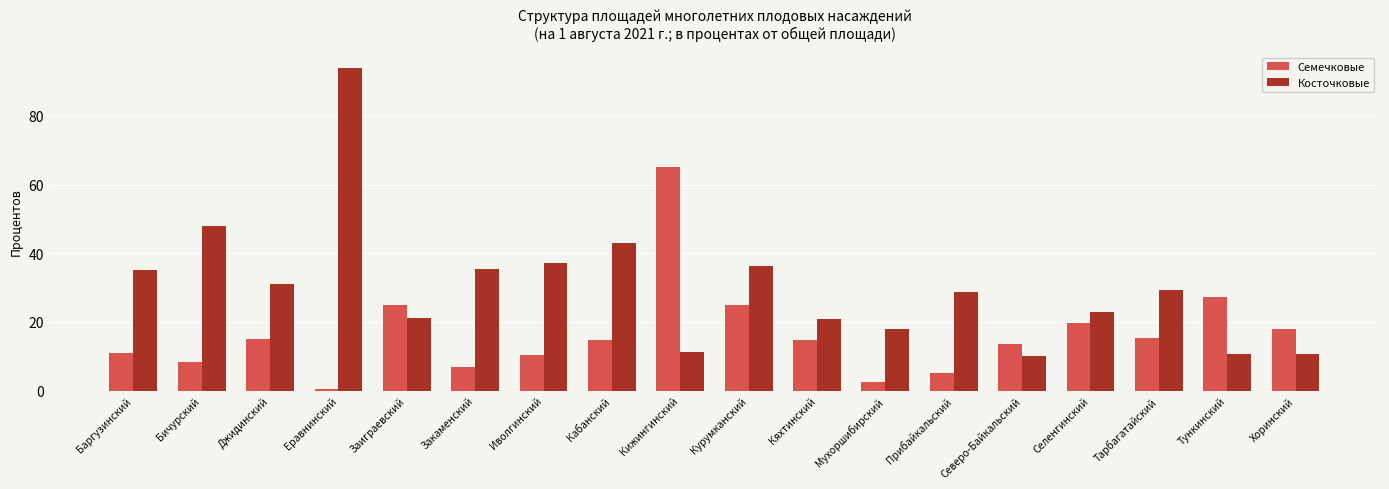

List the series in order of their overall mean, lowest first.

Семечковые, Косточковые